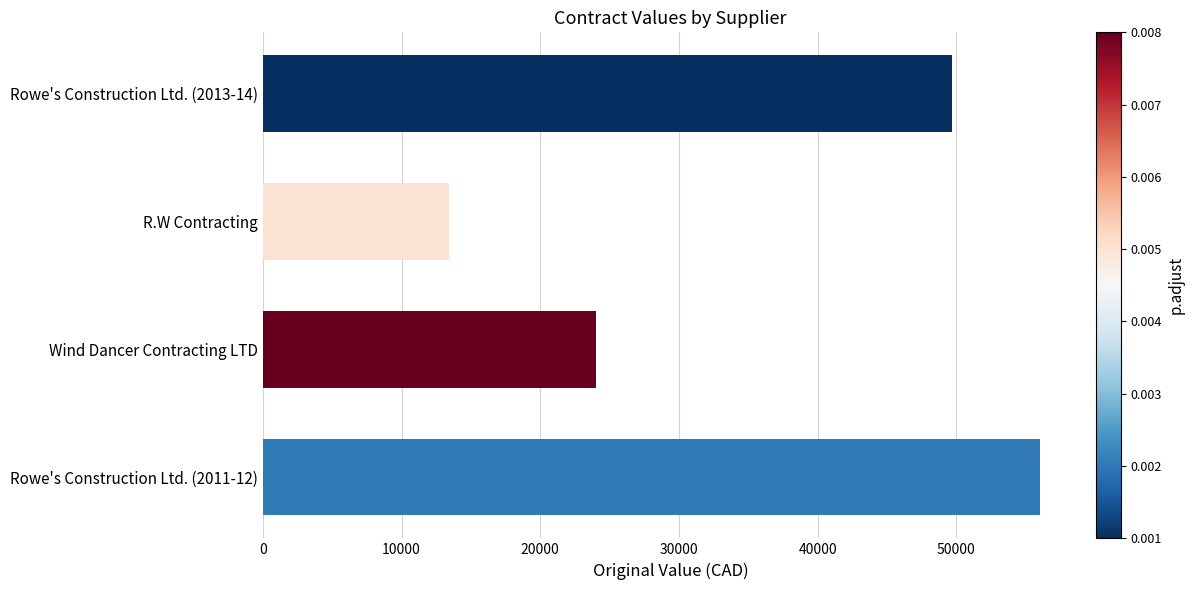

List the labels in order of value, largest first.

Rowe's Construction Ltd. (2011-12), Rowe's Construction Ltd. (2013-14), Wind Dancer Contracting LTD, R.W Contracting